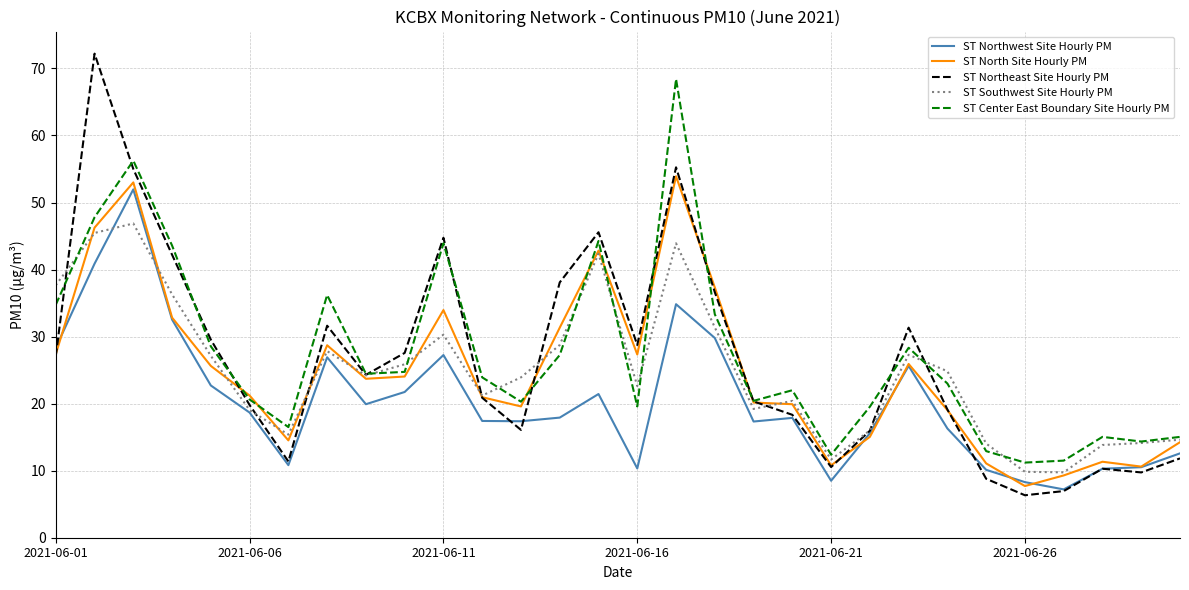

What is the smallest value displayed?

6.3